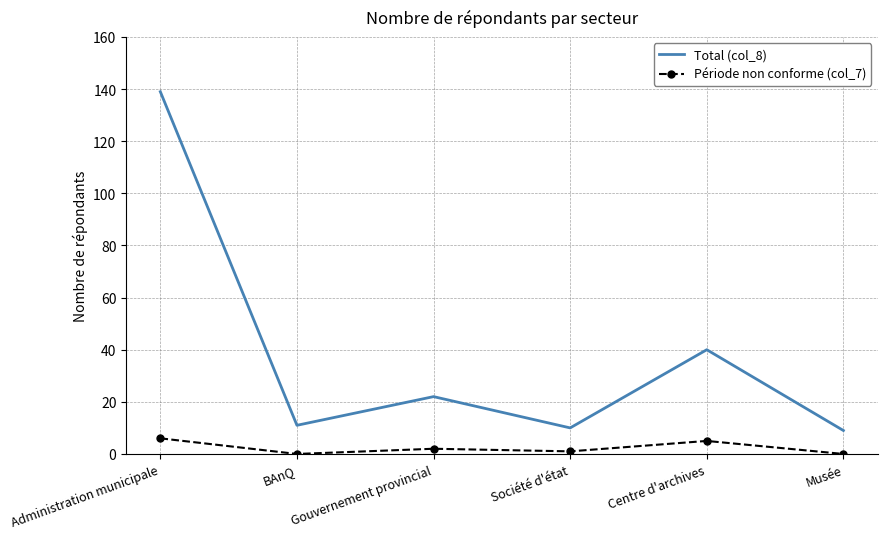

At which category does the chart reach its peak across all series?

Administration municipale